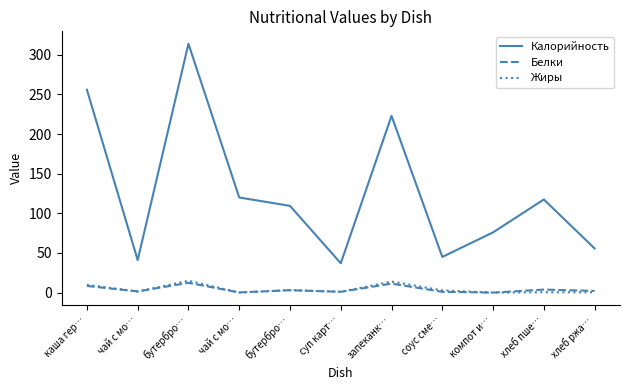

What are all the series names shown in the legend?

Калорийность, Белки, Жиры